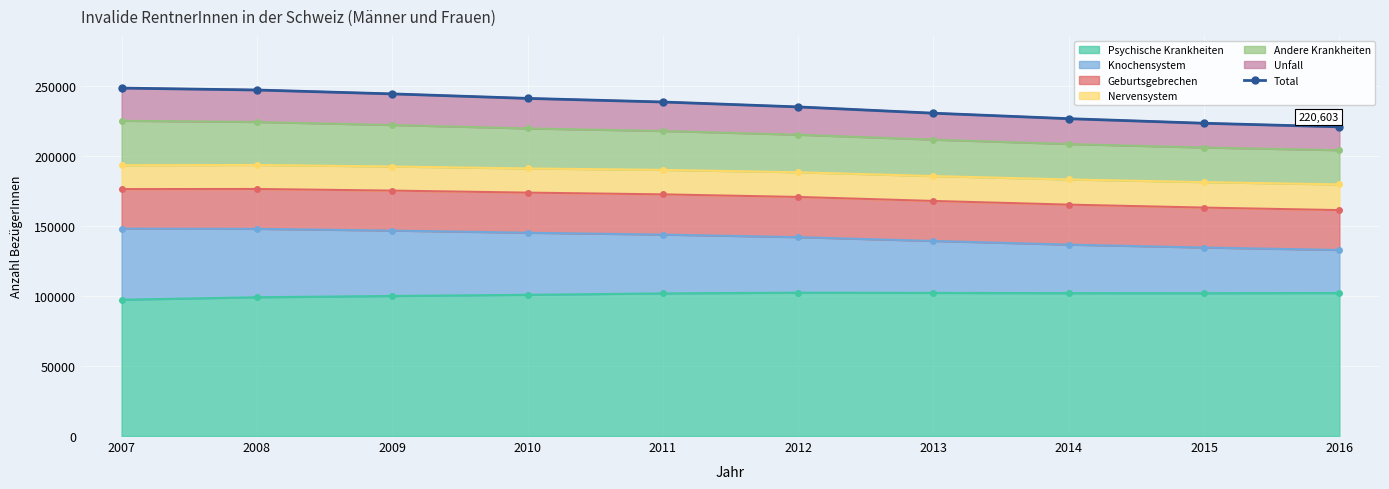

At which label does the data first exceed 238333?

2007